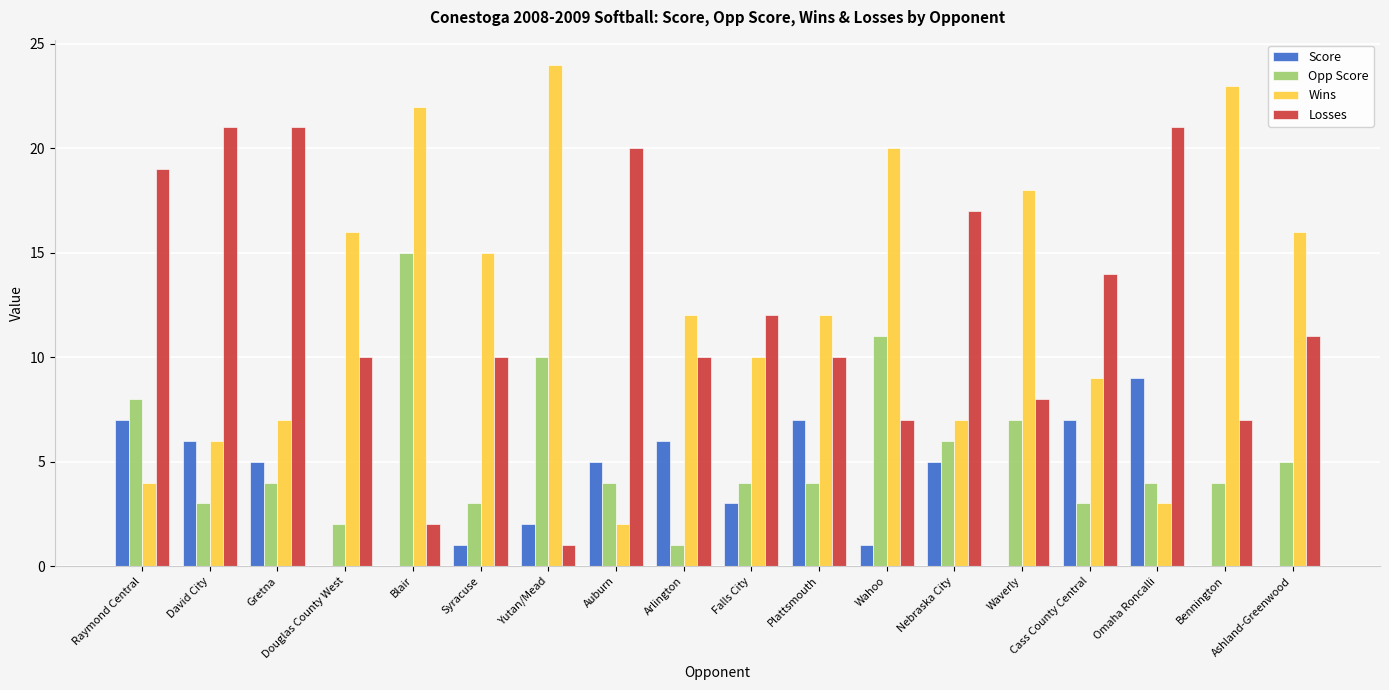

What is the difference between the Losses values at Ashland-Greenwood and Gretna?

10